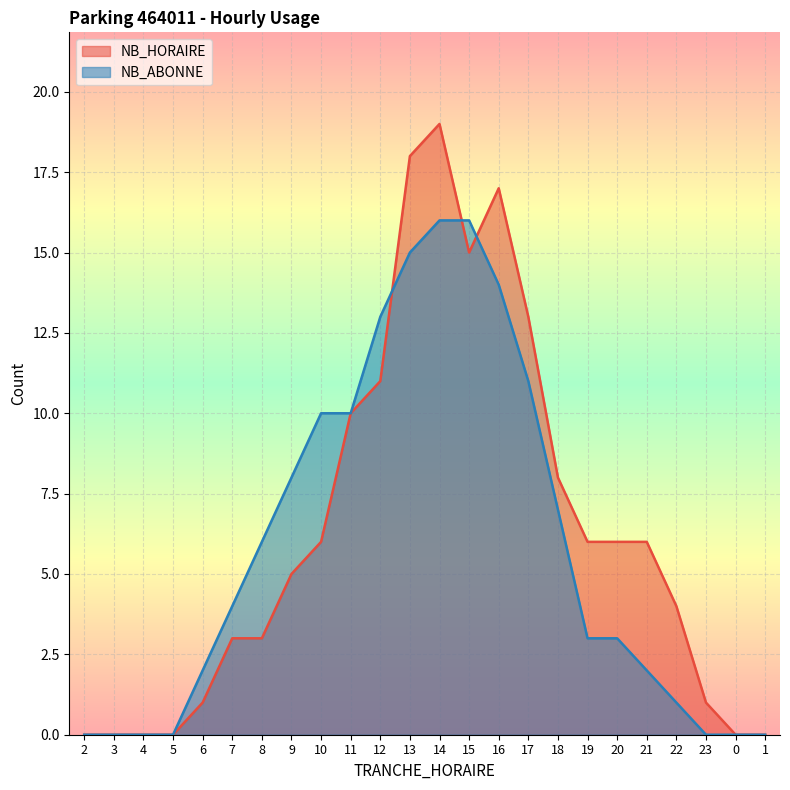

How many distinct data groups are displayed?

2